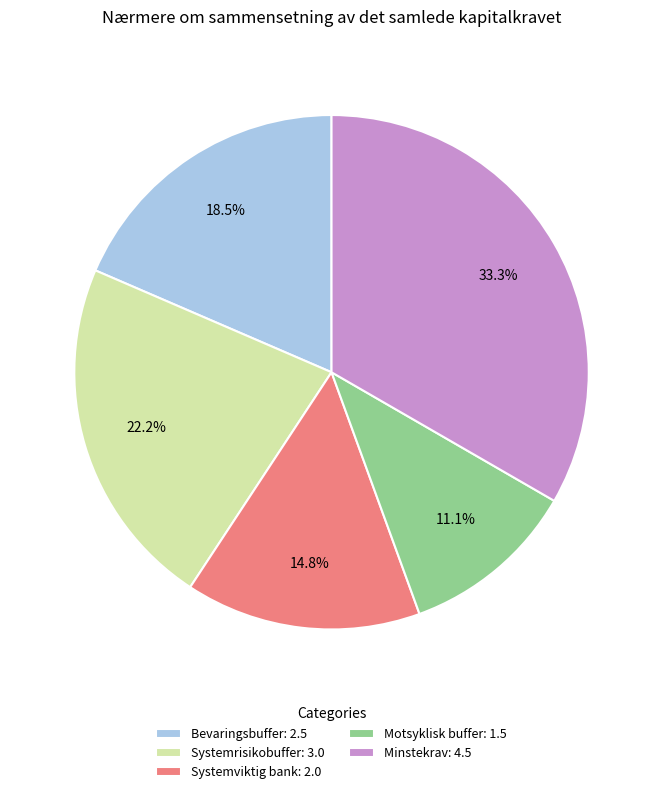

What is the ratio of the value at Systemrisikobuffer to the value at Motsyklisk buffer?

2.0